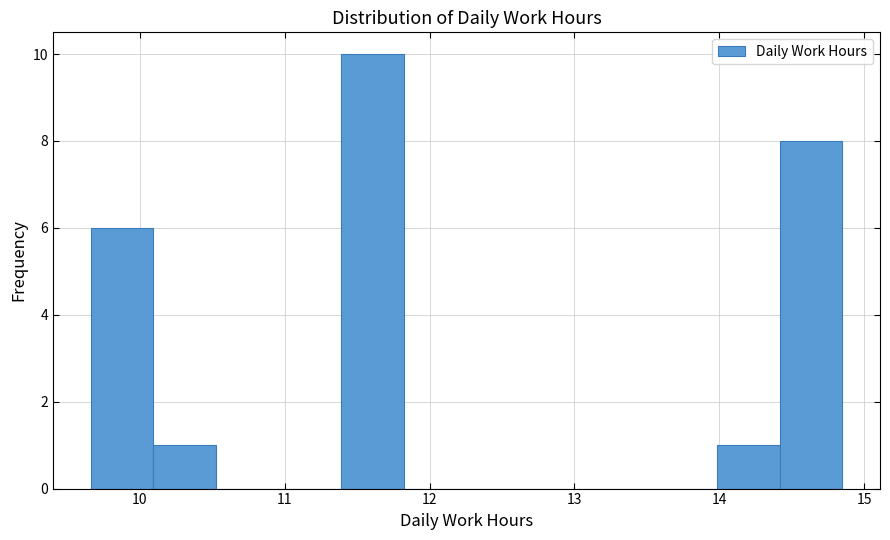

How tall is the bar that spans 9.7 to 10.1 on the x-axis? Neither the bar edges nor the heights are printed on the chart, so give them approximately, as read against the axes.

6